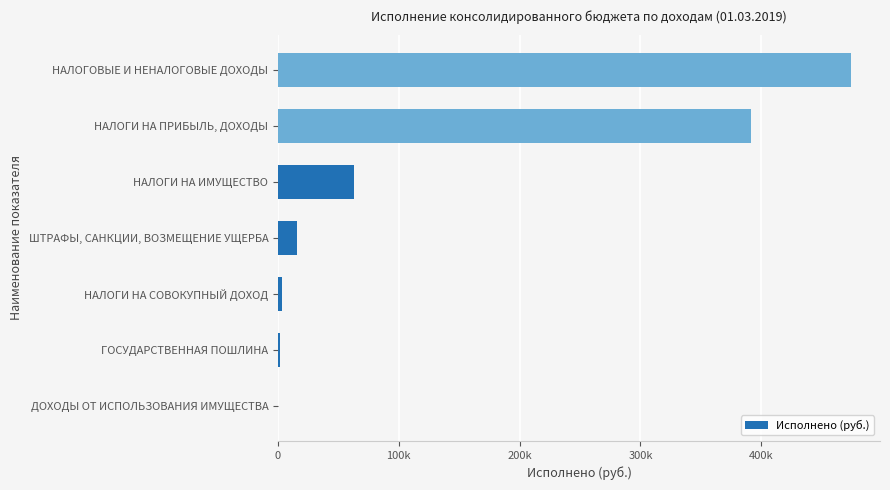

Are the bars horizontal?

Yes